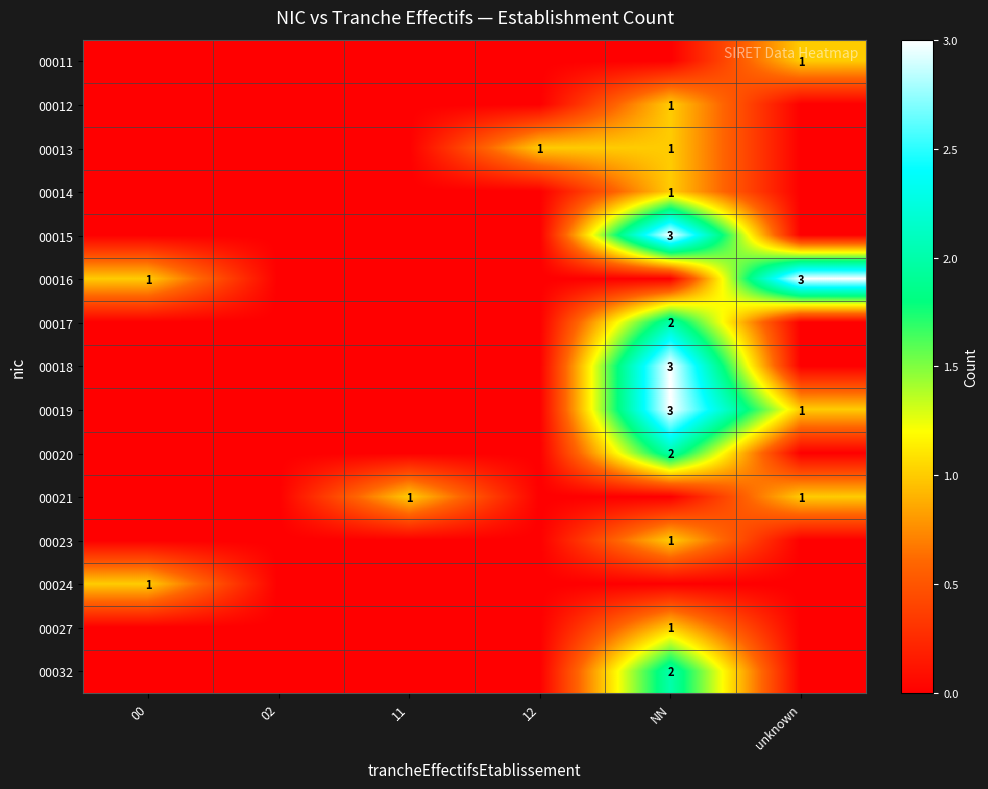

Is it true that 00019 equals 3 at NN?

True